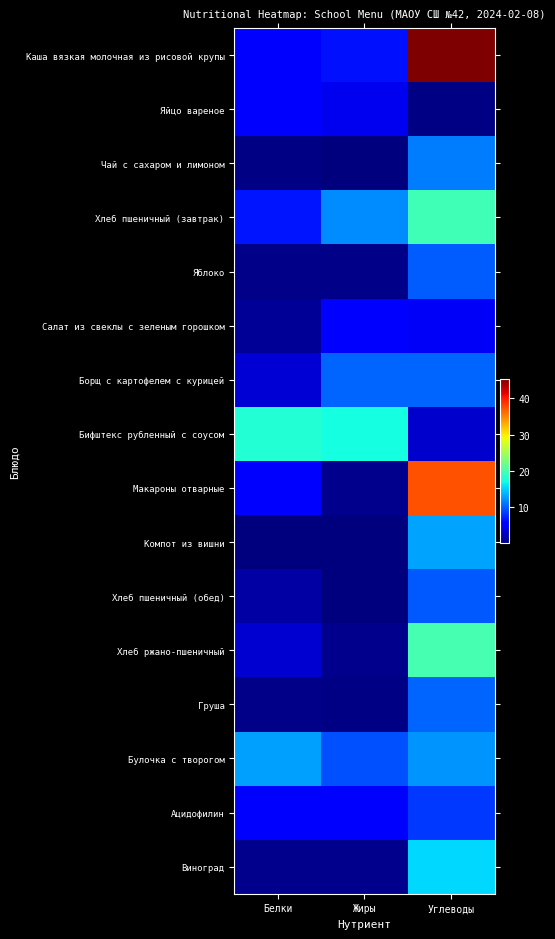

Reading left to right, transcribe all the data shown in this chart.

Каша вязкая молочная из рисовой крупы: Белки=5.7	Жиры=6.5	Углеводы=45.4
Яйцо вареное: Белки=5.1	Жиры=4.6	Углеводы=0.3
Чай с сахаром и лимоном: Белки=0.3	Жиры=0.0	Углеводы=11.3
Хлеб пшеничный (завтрак): Белки=6.7	Жиры=12.1	Углеводы=19.4
Яблоко: Белки=0.4	Жиры=0.4	Углеводы=9.8
Салат из свеклы с зеленым горошком: Белки=1.0	Жиры=5.1	Углеводы=4.9
Борщ с картофелем с курицей: Белки=3.6	Жиры=10.2	Углеводы=10.3
Бифштекс рубленный с соусом: Белки=17.9	Жиры=17.1	Углеводы=3.2
Макароны отварные: Белки=5.8	Жиры=0.7	Углеводы=37.4
Компот из вишни: Белки=0.2	Жиры=0.0	Углеводы=13.1
Хлеб пшеничный (обед): Белки=1.6	Жиры=0.2	Углеводы=9.7
Хлеб ржано-пшеничный: Белки=3.3	Жиры=0.6	Углеводы=19.8
Груша: Белки=0.4	Жиры=0.3	Углеводы=10.3
Булочка с творогом: Белки=12.9	Жиры=9.4	Углеводы=12.3
Ацидофилин: Белки=5.8	Жиры=5.0	Углеводы=8.2
Виноград: Белки=0.6	Жиры=0.6	Углеводы=15.4